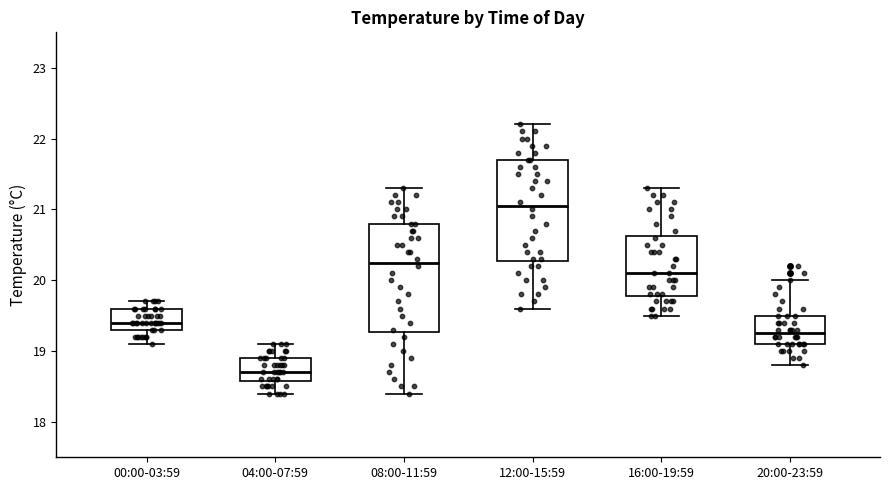

Which box is the tallest, from its lower edge to its upper edge?

08:00-11:59